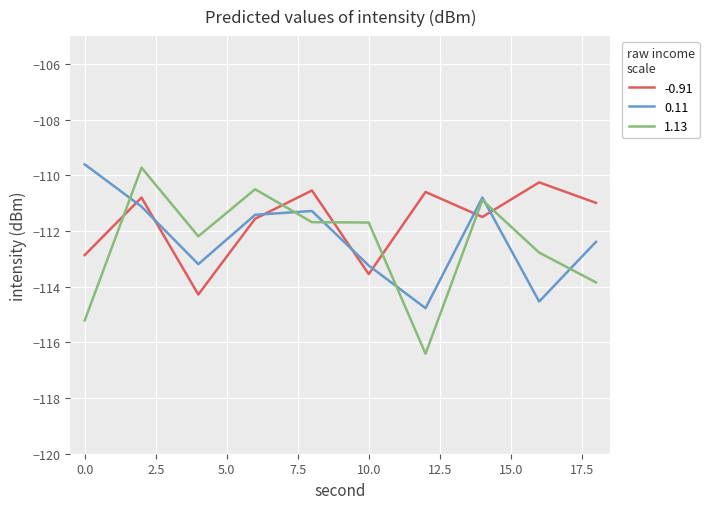

Which series has the largest range (max minus min)?

1.13